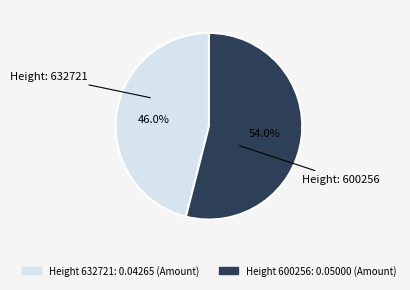

How many segments does this pie chart have?

2